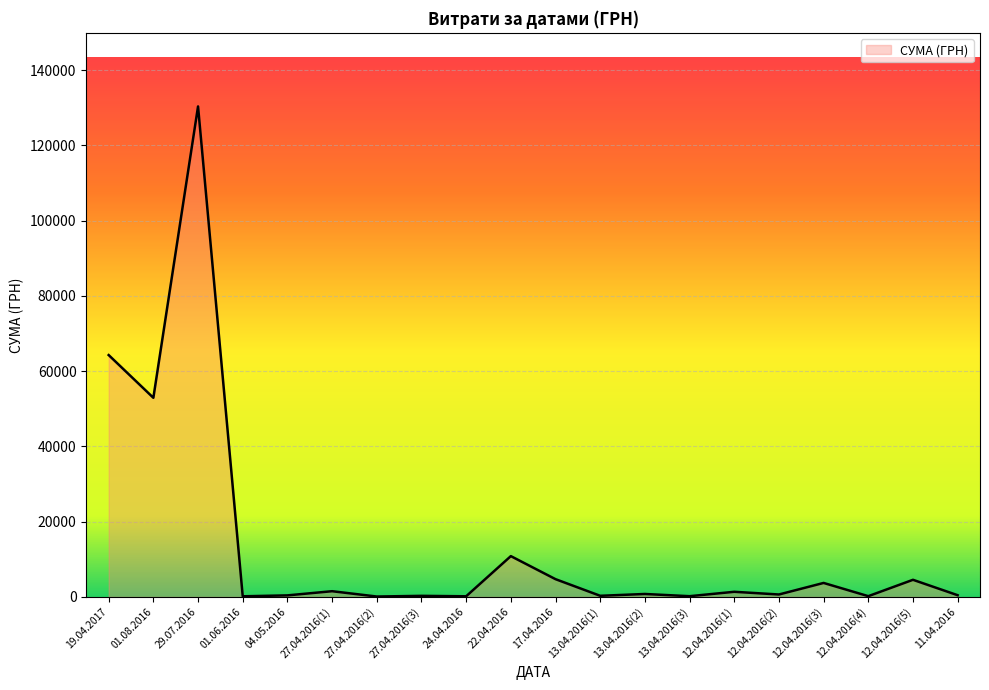

The value at 12.04.2016(3) is 3726.6. True or false?

True